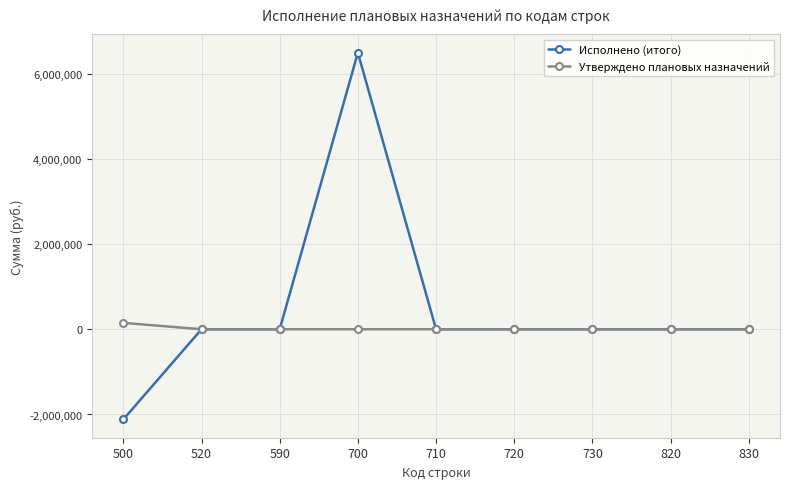

Which label corresponds to the smallest value in the chart?

500